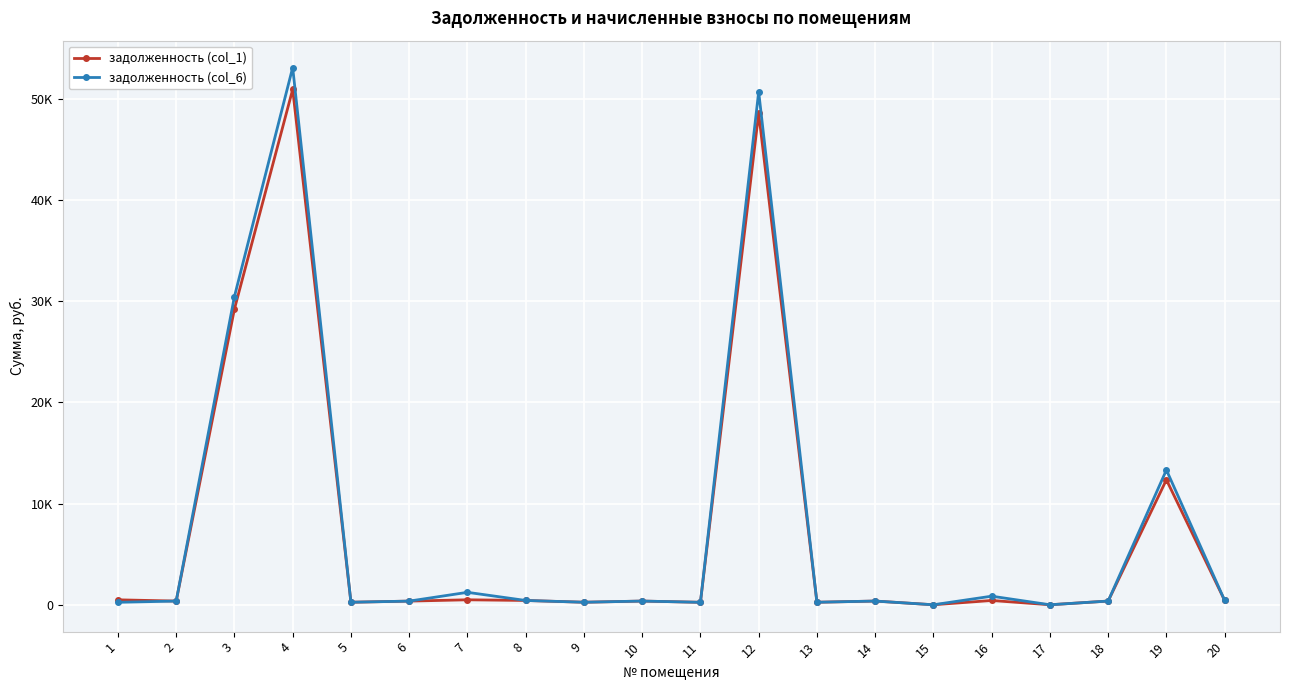

Which series changed the most between 7 and 9?

задолженность (col_6)